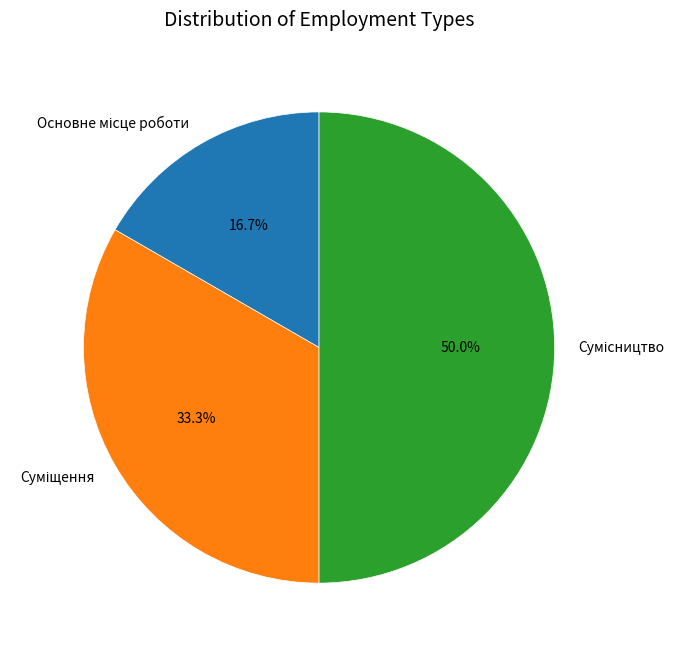

Is it true that Основне місце роботи is 17% of the pie?

True